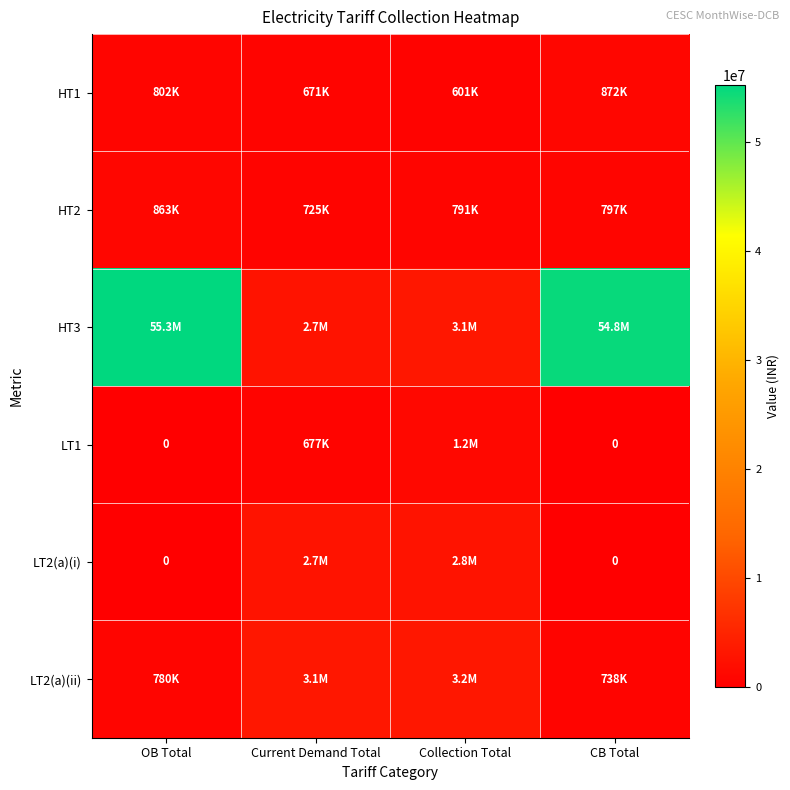

What is the spread (max minus min) of values at CB Total?

54757391.0